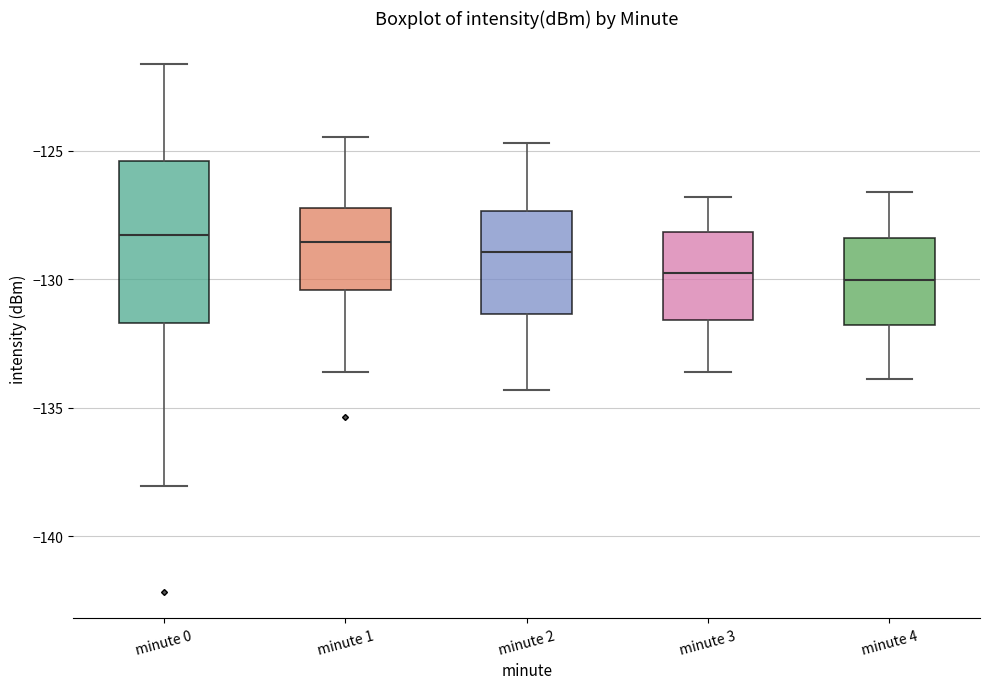

Where is the upper edge of the box for minute 2 on the y-axis? The values are not printed on the chart, so give them approximately, as read against the axis.

-127.5